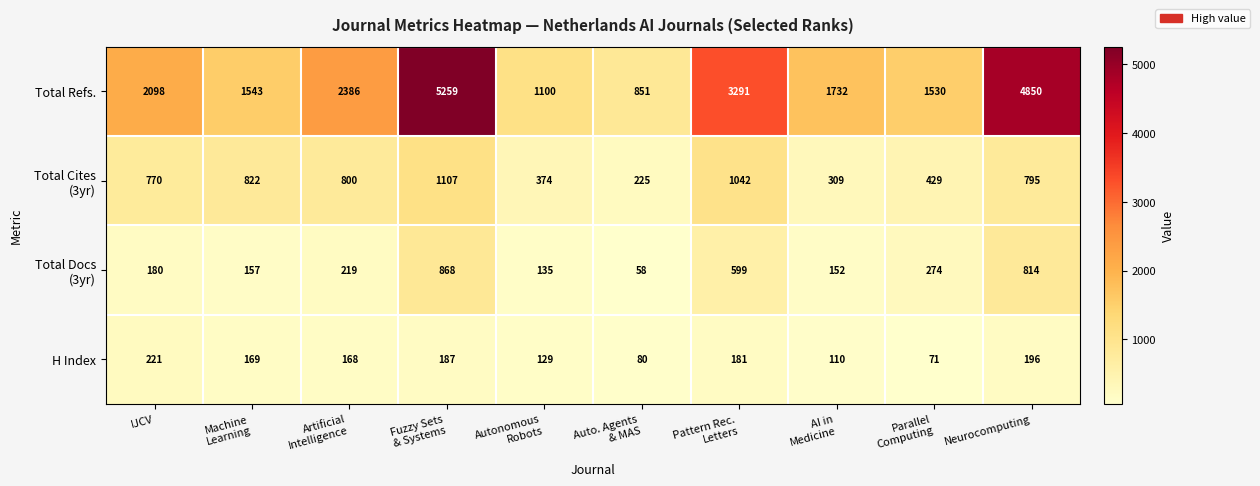

Is it true that Total Refs. equals 8436 at Neurocomputing?

False